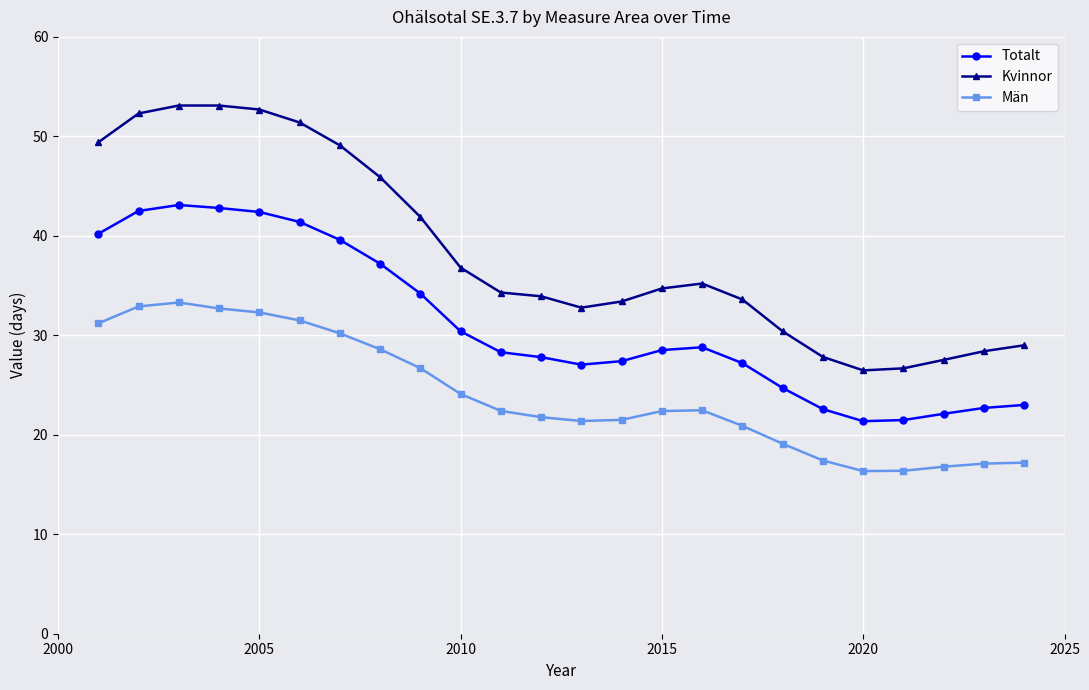

Which series has the largest total across all categories?

Kvinnor